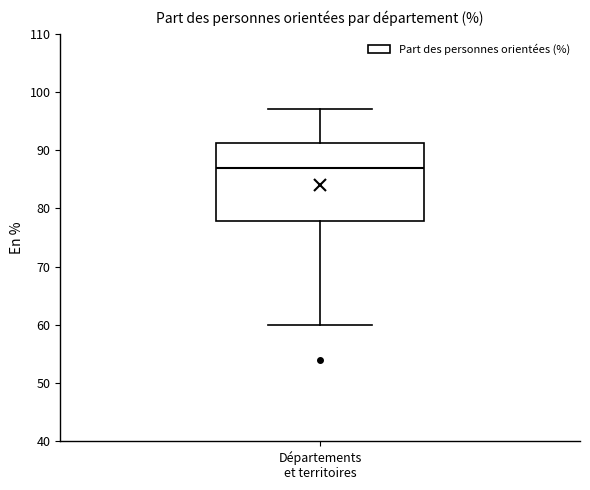

Read this box plot against the y-axis: the position of the median line, the range covered by the box, and the ends of both whiskers. The values are not printed on the chart, so give them approximately, as read against the axis.

median 87, box 78 to 91, whiskers 60 to 97